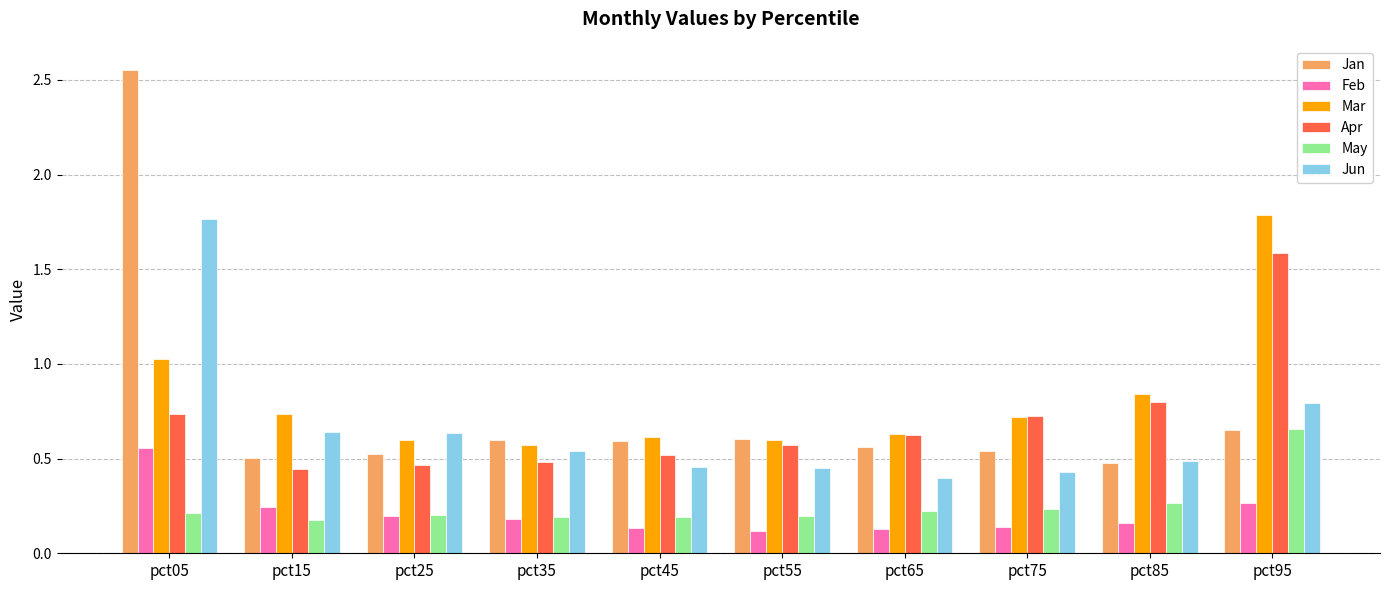

The Feb series shows 0.1 at pct75. True or false?

True